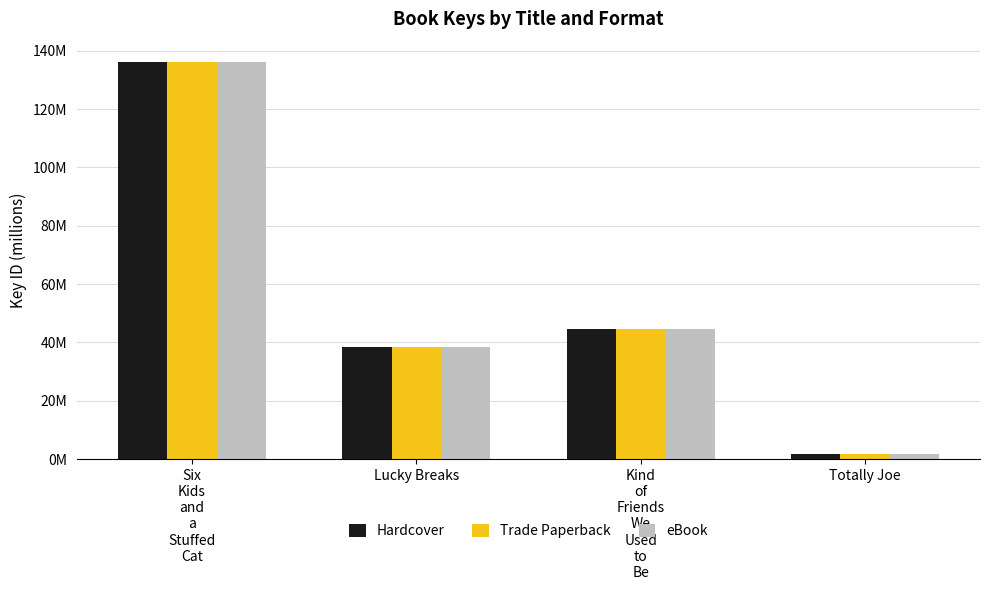

What are all the series names shown in the legend?

Hardcover, Trade Paperback, eBook